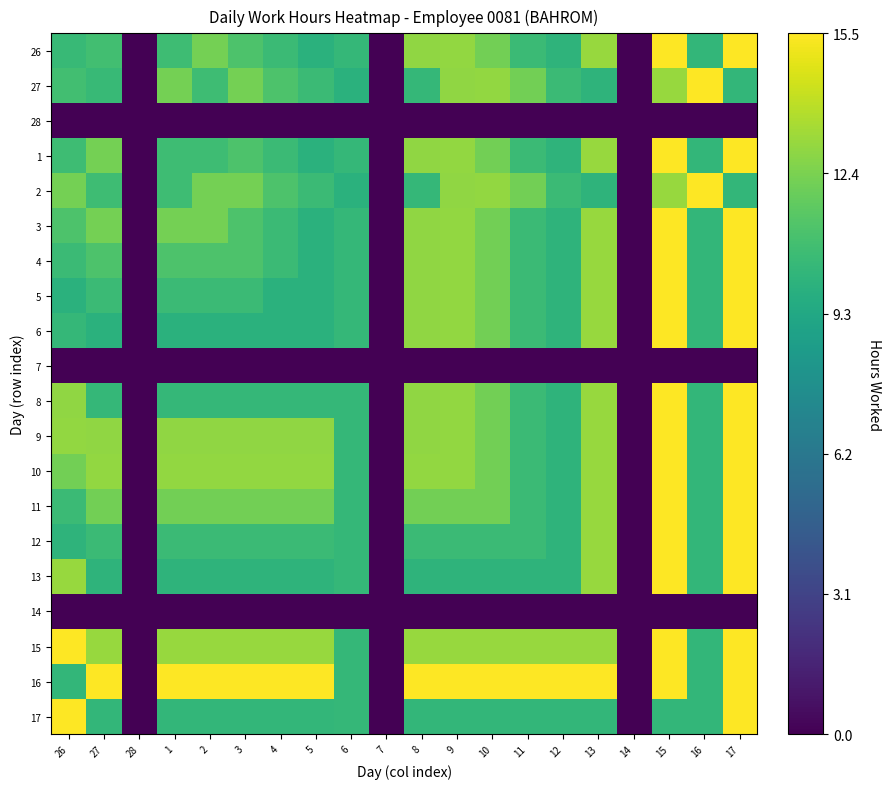

Reading left to right, what are all the values shown in this chart?

26: 26=0.7	27=0.7	28=0.0	1=0.7	2=0.8	3=0.7	4=0.7	5=0.6	6=0.7	7=0.0	8=0.8	9=0.8	10=0.8	11=0.7	12=0.6	13=0.8	14=0.0	15=1.0	16=0.7	17=1.0
27: 26=0.7	27=0.7	28=0.0	1=0.8	2=0.7	3=0.8	4=0.7	5=0.7	6=0.6	7=0.0	8=0.7	9=0.8	10=0.8	11=0.8	12=0.7	13=0.6	14=0.0	15=0.8	16=1.0	17=0.7
28: 26=0.0	27=0.0	28=0.0	1=0.0	2=0.0	3=0.0	4=0.0	5=0.0	6=0.0	7=0.0	8=0.0	9=0.0	10=0.0	11=0.0	12=0.0	13=0.0	14=0.0	15=0.0	16=0.0	17=0.0
1: 26=0.7	27=0.8	28=0.0	1=0.7	2=0.7	3=0.7	4=0.7	5=0.6	6=0.7	7=0.0	8=0.8	9=0.8	10=0.8	11=0.7	12=0.6	13=0.8	14=0.0	15=1.0	16=0.7	17=1.0
2: 26=0.8	27=0.7	28=0.0	1=0.7	2=0.8	3=0.8	4=0.7	5=0.7	6=0.6	7=0.0	8=0.7	9=0.8	10=0.8	11=0.8	12=0.7	13=0.6	14=0.0	15=0.8	16=1.0	17=0.7
3: 26=0.7	27=0.8	28=0.0	1=0.8	2=0.8	3=0.7	4=0.7	5=0.6	6=0.7	7=0.0	8=0.8	9=0.8	10=0.8	11=0.7	12=0.6	13=0.8	14=0.0	15=1.0	16=0.7	17=1.0
4: 26=0.7	27=0.7	28=0.0	1=0.7	2=0.7	3=0.7	4=0.7	5=0.6	6=0.7	7=0.0	8=0.8	9=0.8	10=0.8	11=0.7	12=0.6	13=0.8	14=0.0	15=1.0	16=0.7	17=1.0
5: 26=0.6	27=0.7	28=0.0	1=0.7	2=0.7	3=0.7	4=0.6	5=0.6	6=0.7	7=0.0	8=0.8	9=0.8	10=0.8	11=0.7	12=0.6	13=0.8	14=0.0	15=1.0	16=0.7	17=1.0
6: 26=0.7	27=0.6	28=0.0	1=0.6	2=0.6	3=0.6	4=0.6	5=0.6	6=0.7	7=0.0	8=0.8	9=0.8	10=0.8	11=0.7	12=0.6	13=0.8	14=0.0	15=1.0	16=0.7	17=1.0
7: 26=0.0	27=0.0	28=0.0	1=0.0	2=0.0	3=0.0	4=0.0	5=0.0	6=0.0	7=0.0	8=0.0	9=0.0	10=0.0	11=0.0	12=0.0	13=0.0	14=0.0	15=0.0	16=0.0	17=0.0
8: 26=0.8	27=0.7	28=0.0	1=0.7	2=0.7	3=0.7	4=0.7	5=0.7	6=0.7	7=0.0	8=0.8	9=0.8	10=0.8	11=0.7	12=0.6	13=0.8	14=0.0	15=1.0	16=0.7	17=1.0
9: 26=0.8	27=0.8	28=0.0	1=0.8	2=0.8	3=0.8	4=0.8	5=0.8	6=0.7	7=0.0	8=0.8	9=0.8	10=0.8	11=0.7	12=0.6	13=0.8	14=0.0	15=1.0	16=0.7	17=1.0
10: 26=0.8	27=0.8	28=0.0	1=0.8	2=0.8	3=0.8	4=0.8	5=0.8	6=0.7	7=0.0	8=0.8	9=0.8	10=0.8	11=0.7	12=0.6	13=0.8	14=0.0	15=1.0	16=0.7	17=1.0
11: 26=0.7	27=0.8	28=0.0	1=0.8	2=0.8	3=0.8	4=0.8	5=0.8	6=0.7	7=0.0	8=0.8	9=0.8	10=0.8	11=0.7	12=0.6	13=0.8	14=0.0	15=1.0	16=0.7	17=1.0
12: 26=0.6	27=0.7	28=0.0	1=0.7	2=0.7	3=0.7	4=0.7	5=0.7	6=0.7	7=0.0	8=0.7	9=0.7	10=0.7	11=0.7	12=0.6	13=0.8	14=0.0	15=1.0	16=0.7	17=1.0
13: 26=0.8	27=0.6	28=0.0	1=0.6	2=0.6	3=0.6	4=0.6	5=0.6	6=0.7	7=0.0	8=0.6	9=0.6	10=0.6	11=0.6	12=0.6	13=0.8	14=0.0	15=1.0	16=0.7	17=1.0
14: 26=0.0	27=0.0	28=0.0	1=0.0	2=0.0	3=0.0	4=0.0	5=0.0	6=0.0	7=0.0	8=0.0	9=0.0	10=0.0	11=0.0	12=0.0	13=0.0	14=0.0	15=0.0	16=0.0	17=0.0
15: 26=1.0	27=0.8	28=0.0	1=0.8	2=0.8	3=0.8	4=0.8	5=0.8	6=0.7	7=0.0	8=0.8	9=0.8	10=0.8	11=0.8	12=0.8	13=0.8	14=0.0	15=1.0	16=0.7	17=1.0
16: 26=0.7	27=1.0	28=0.0	1=1.0	2=1.0	3=1.0	4=1.0	5=1.0	6=0.7	7=0.0	8=1.0	9=1.0	10=1.0	11=1.0	12=1.0	13=1.0	14=0.0	15=1.0	16=0.7	17=1.0
17: 26=1.0	27=0.7	28=0.0	1=0.7	2=0.7	3=0.7	4=0.7	5=0.7	6=0.7	7=0.0	8=0.7	9=0.7	10=0.7	11=0.7	12=0.7	13=0.7	14=0.0	15=0.7	16=0.7	17=1.0